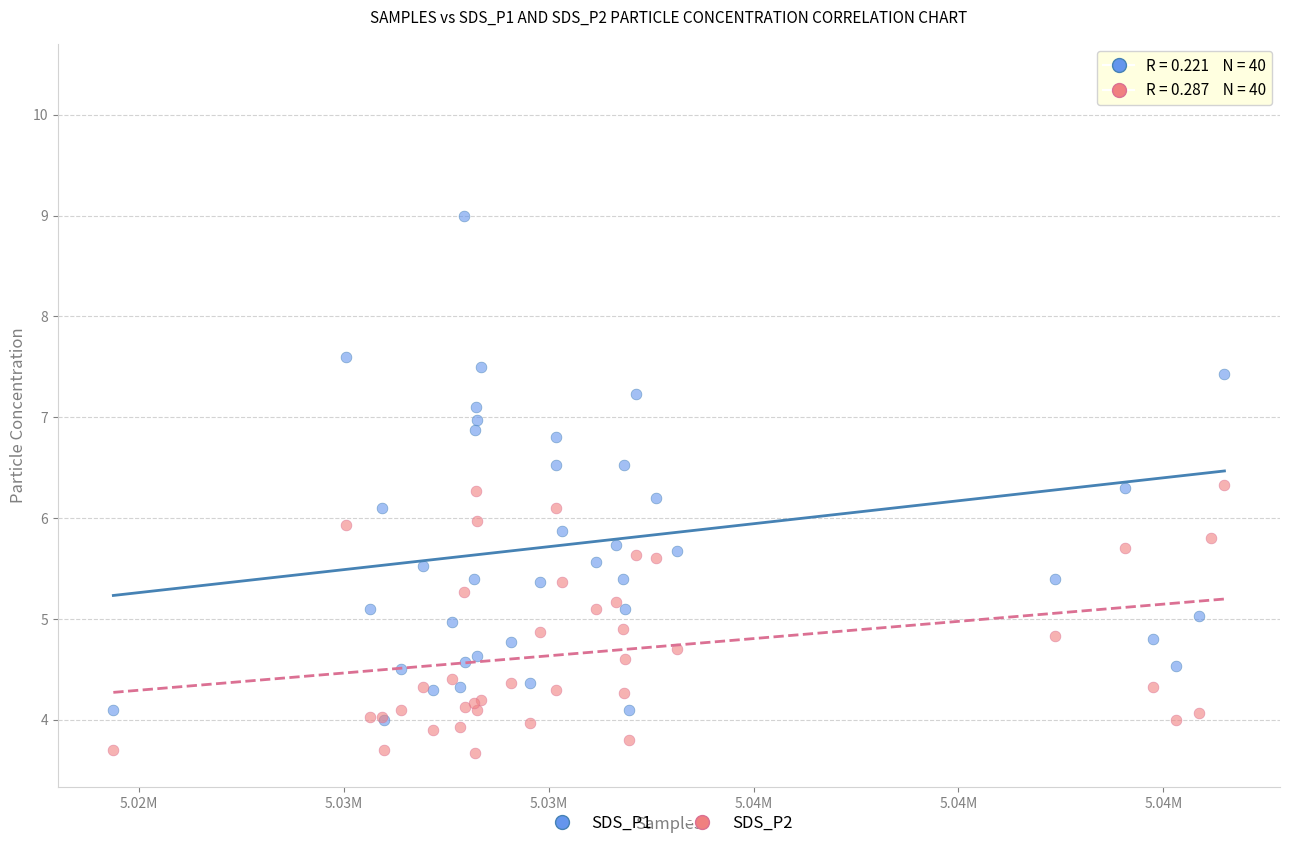

Which series has the widest spread of Y values?

SDS_P1